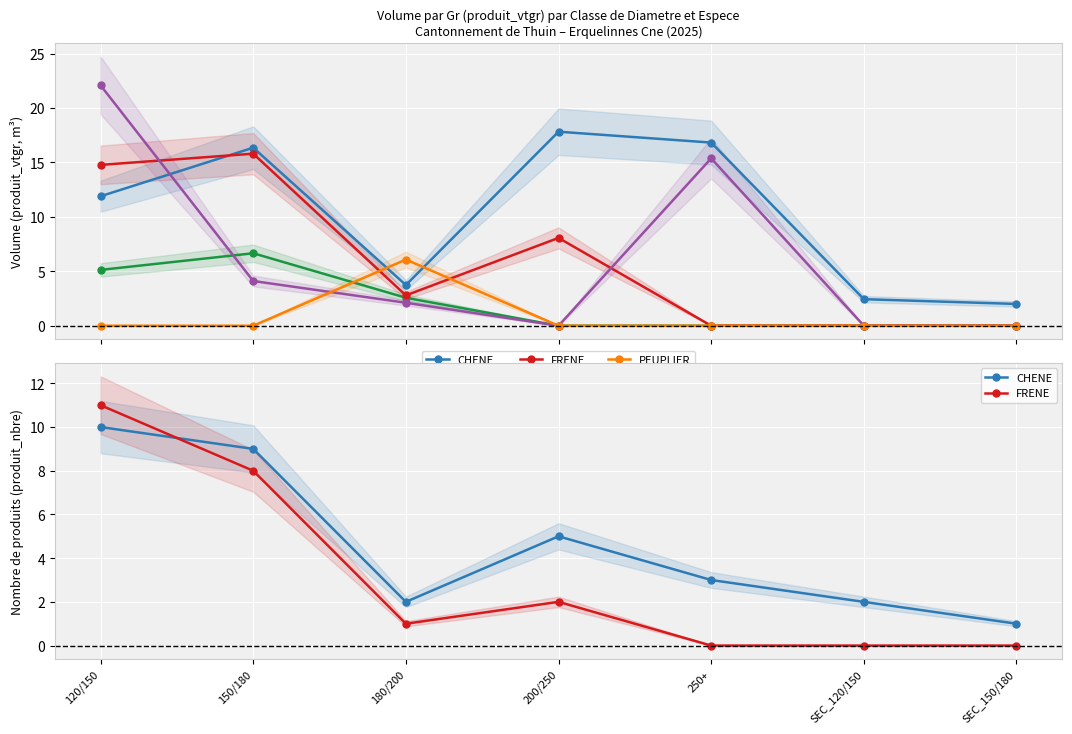

True or false: HETRE and CHENE intersect in this chart.

True